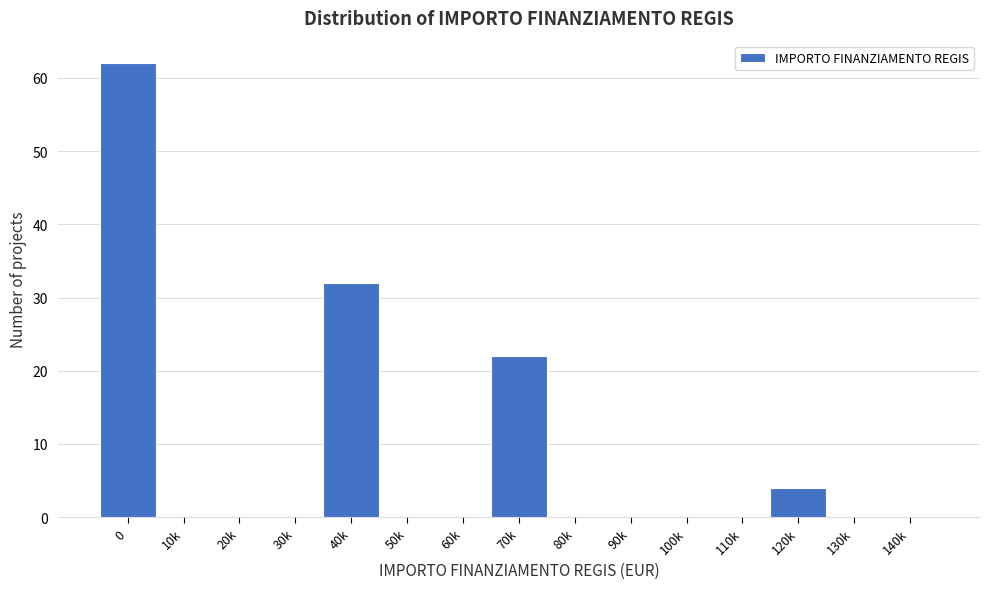

Reading left to right, transcribe all the data shown in this chart.

0=62	10k=0	20k=0	30k=0	40k=32	50k=0	60k=0	70k=22	80k=0	90k=0	100k=0	110k=0	120k=4	130k=0	140k=0